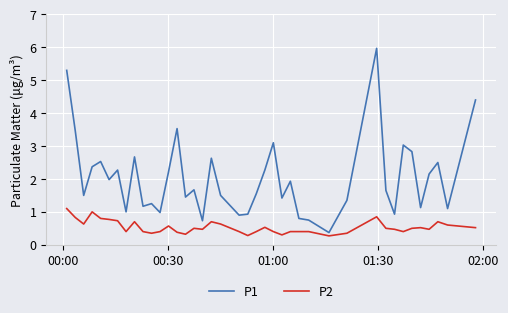

Which series has the largest total across all categories?

P1